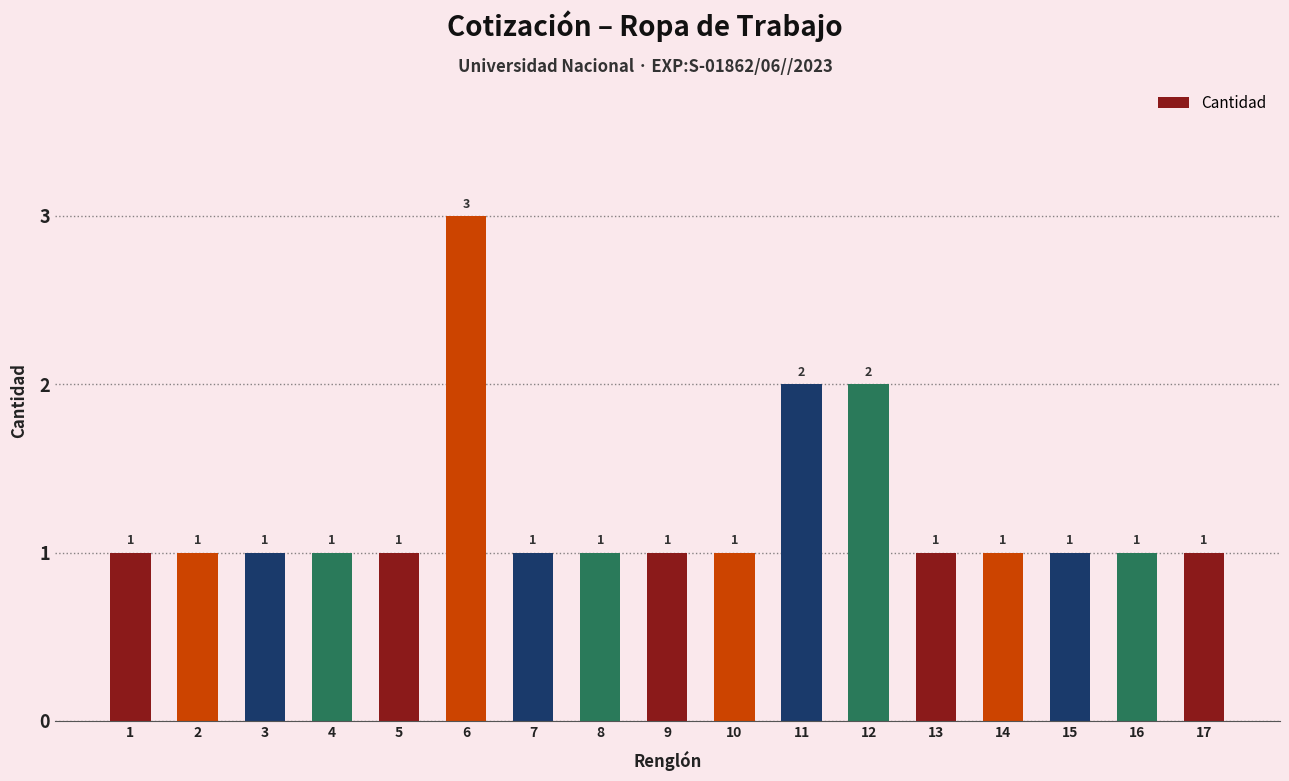

The value at 10 is 1. True or false?

True